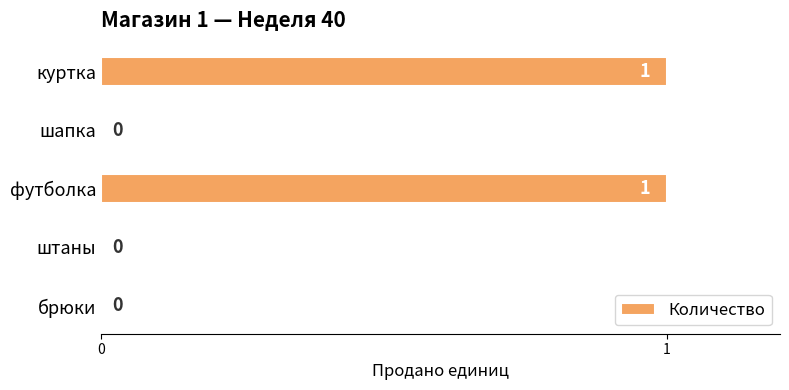

True or false: the data shows 0 at куртка.

False